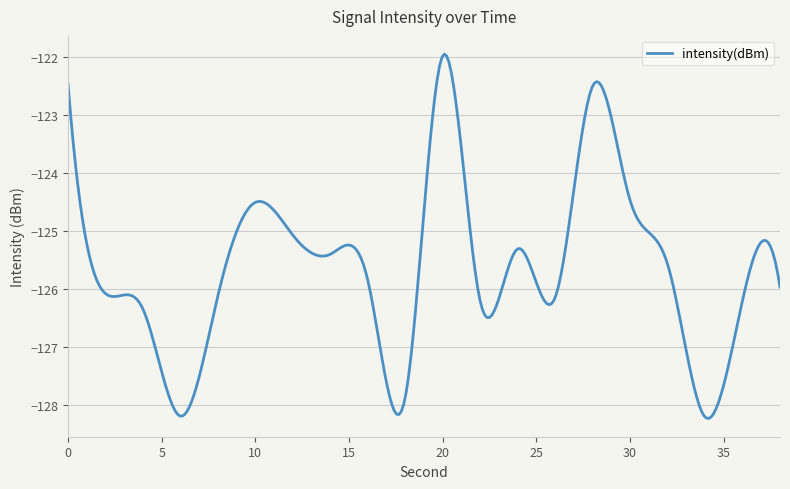

What is the difference between the maximum and minimum values?

6.3